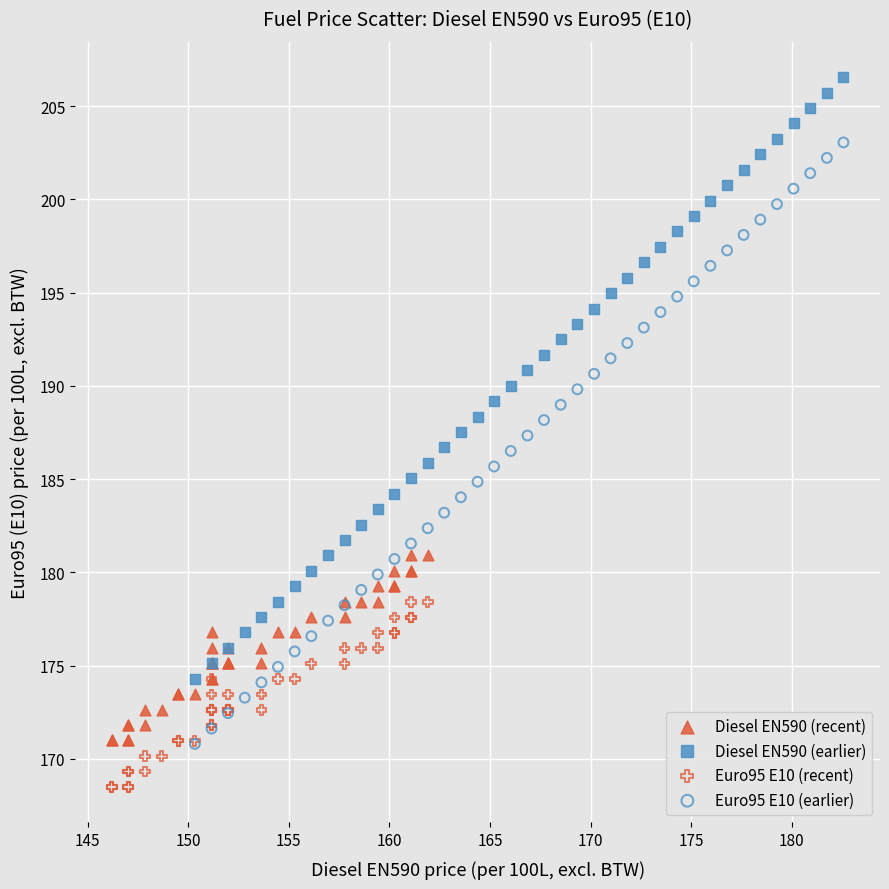

What are all the series names shown in the legend?

Diesel EN590 (recent), Diesel EN590 (earlier), Euro95 E10 (recent), Euro95 E10 (earlier)